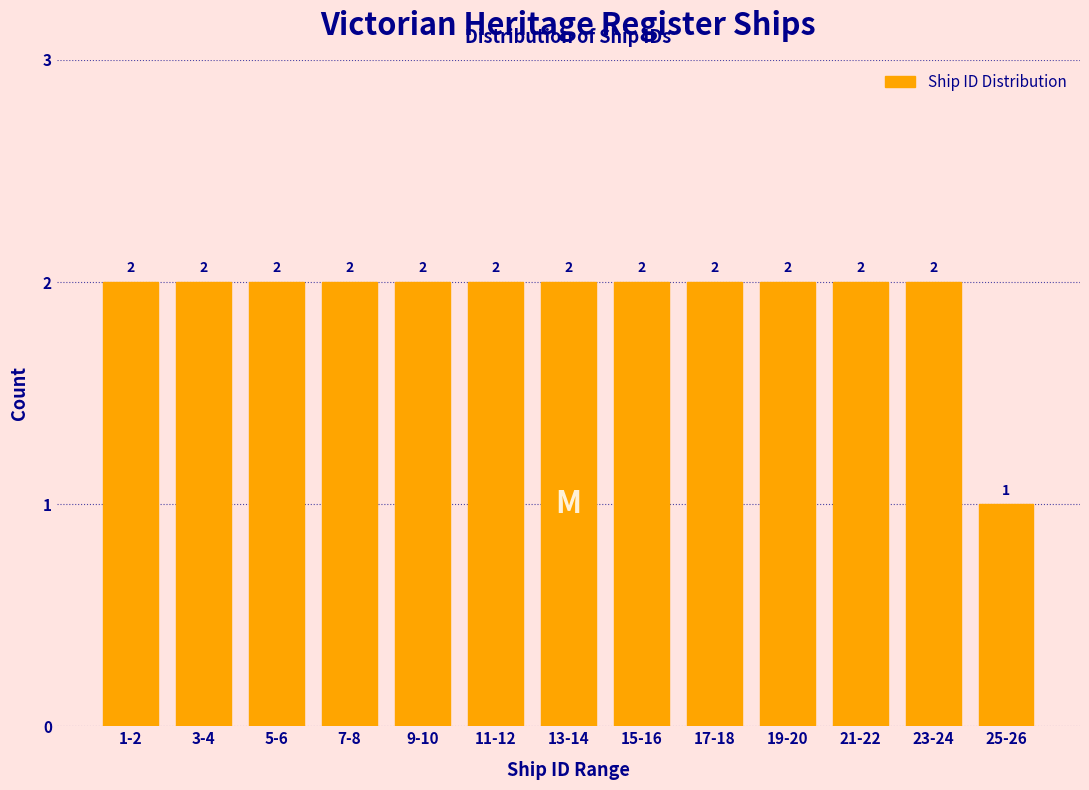

Reading left to right, list all the values displayed in this chart.

2	2	2	2	2	2	2	2	2	2	2	2	1